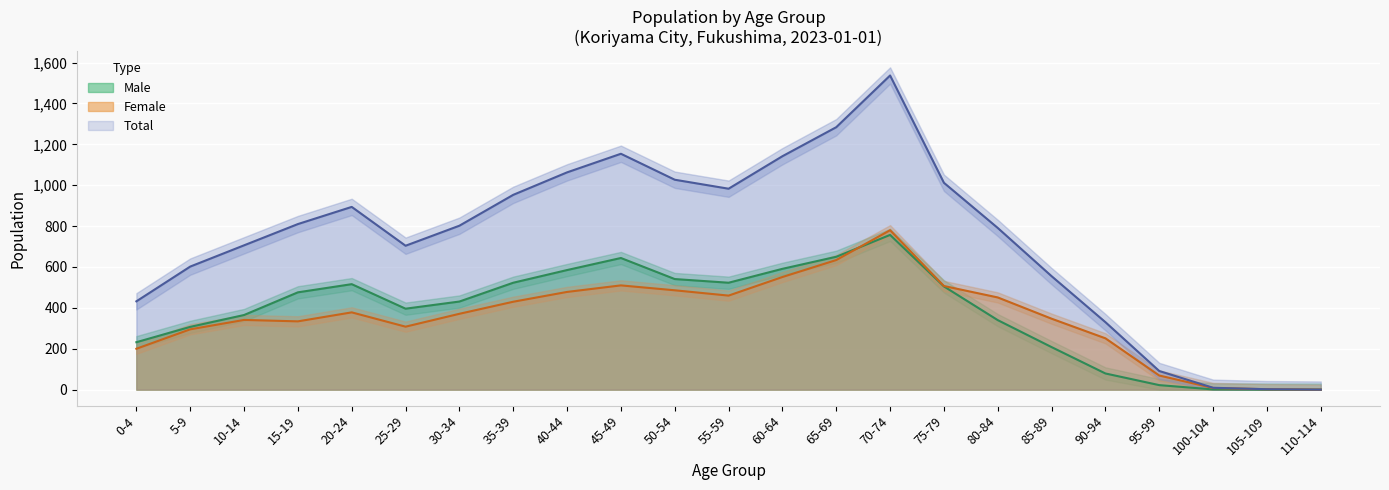

At which category is the sum across all series the highest?

70-74